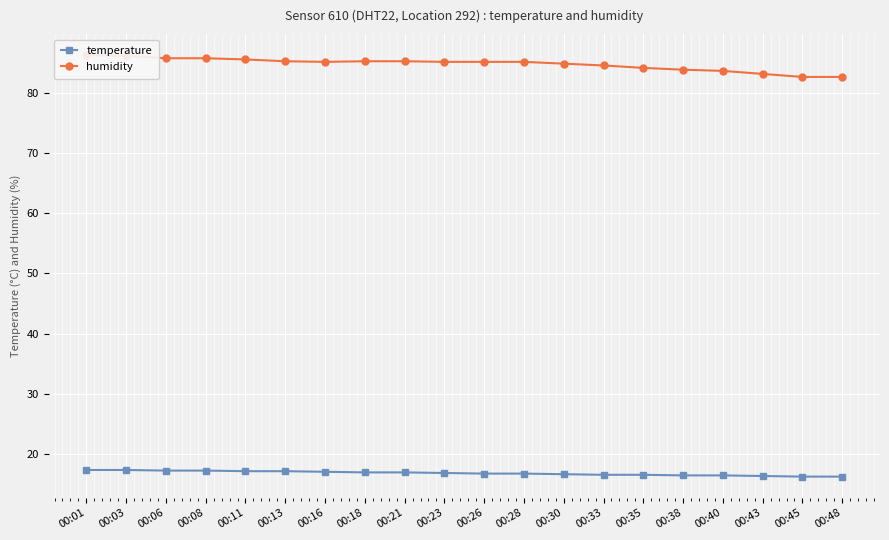

What is the total value across all series at 00:01?

103.6